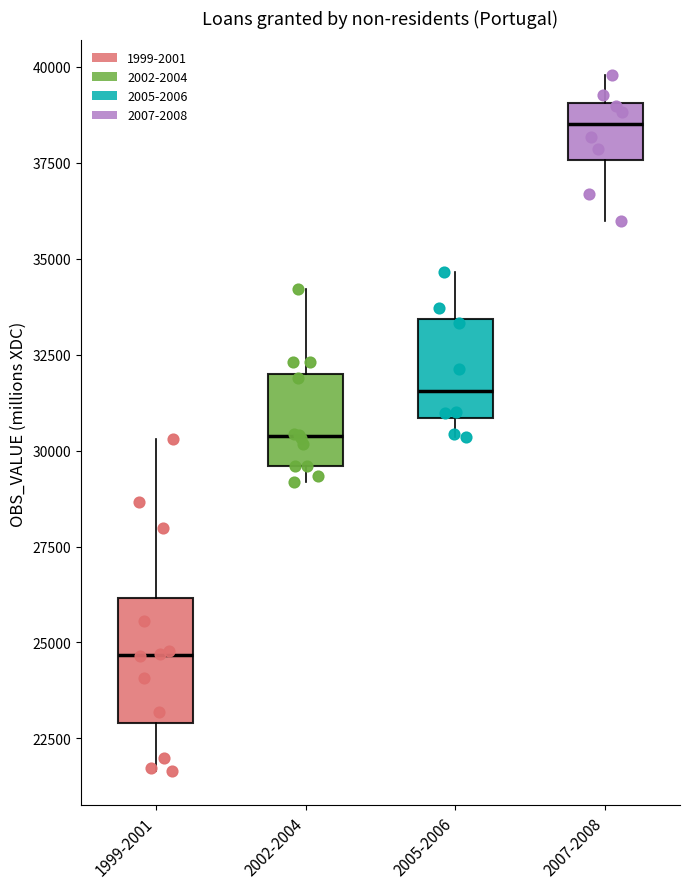

Reading left to right, read every box against the y-axis: the position of its median line, the range the box covers, and the ends of its whiskers. The values are not printed on the chart, so give them approximately, as read against the axis.

1999-2001: median 24500, box 23000 to 26000, whiskers 21500 to 30500
2002-2004: median 30500, box 29500 to 32000, whiskers 29000 to 34000
2005-2006: median 31500, box 31000 to 33500, whiskers 30500 to 34500
2007-2008: median 38500, box 37500 to 39000, whiskers 36000 to 40000